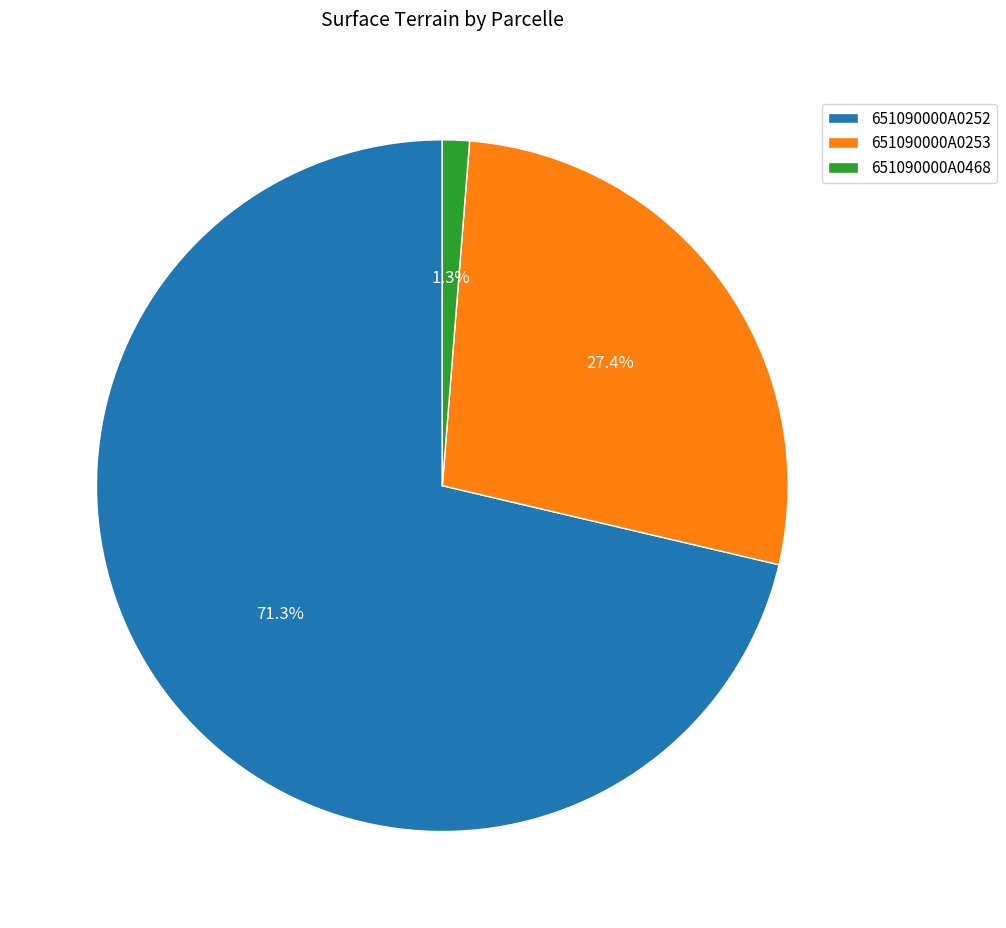

Is it true that 651090000A0253 is 41% of the pie?

False